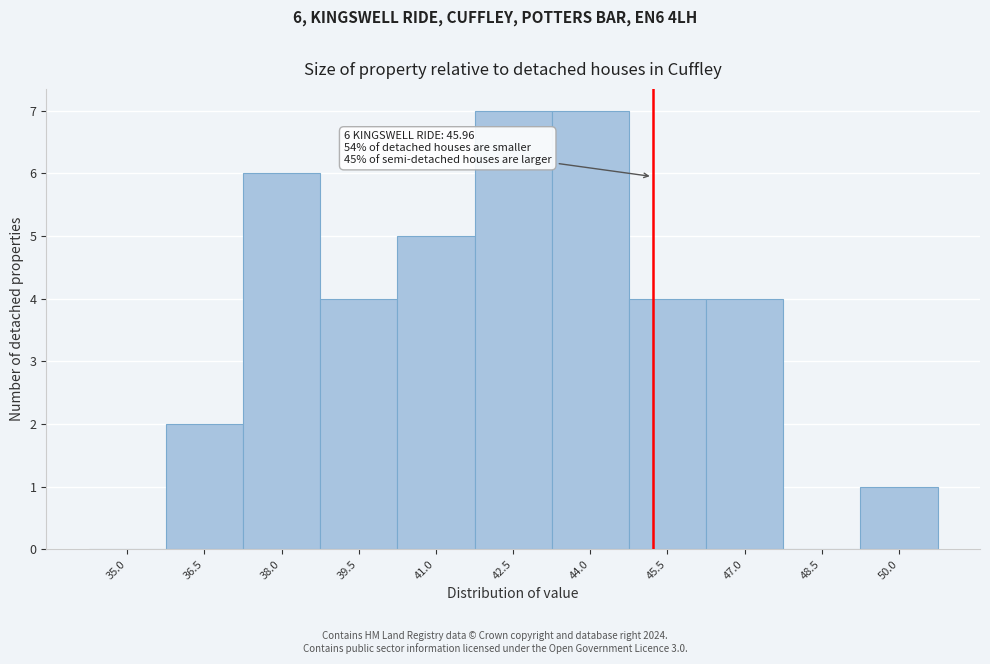

Reading left to right, list all the values displayed in this chart.

35.0=0	36.5=2	38.0=6	39.5=4	41.0=5	42.5=7	44.0=7	45.5=4	47.0=4	48.5=0	50.0=1